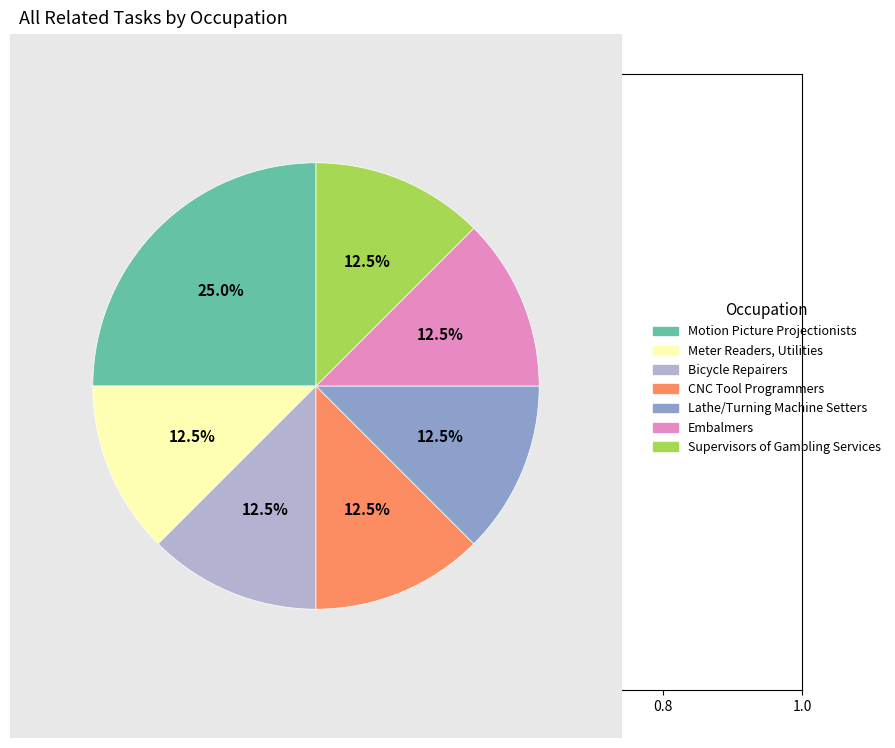

Does any single category account for the majority?

No